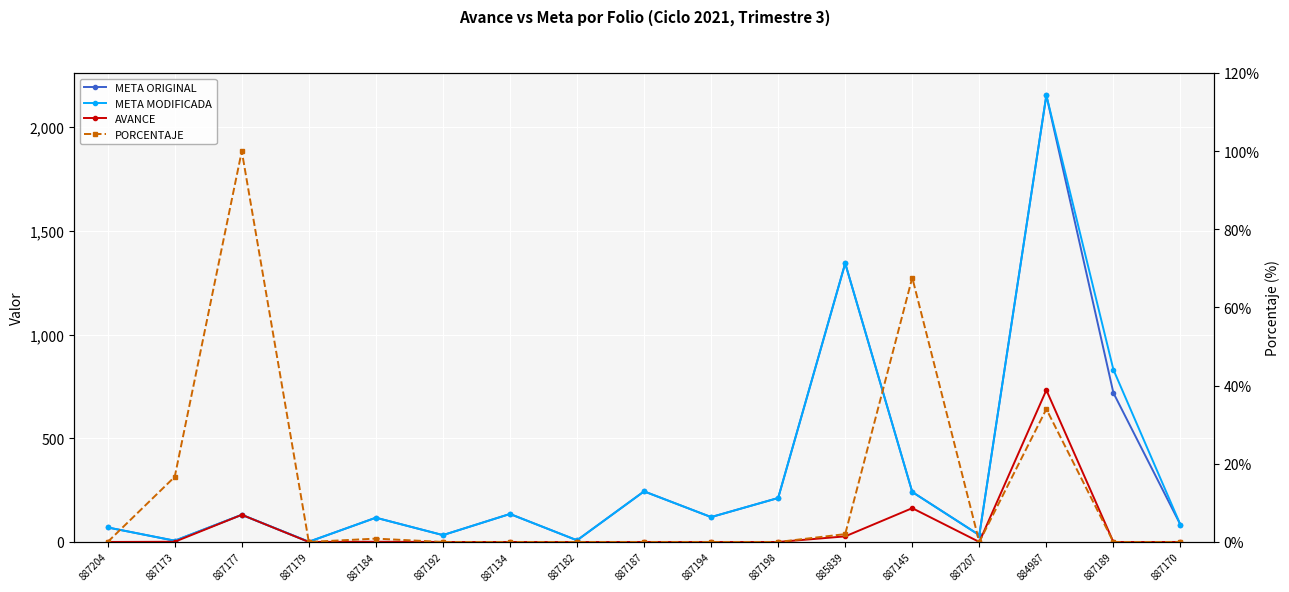

True or false: META ORIGINAL and AVANCE intersect in this chart.

False